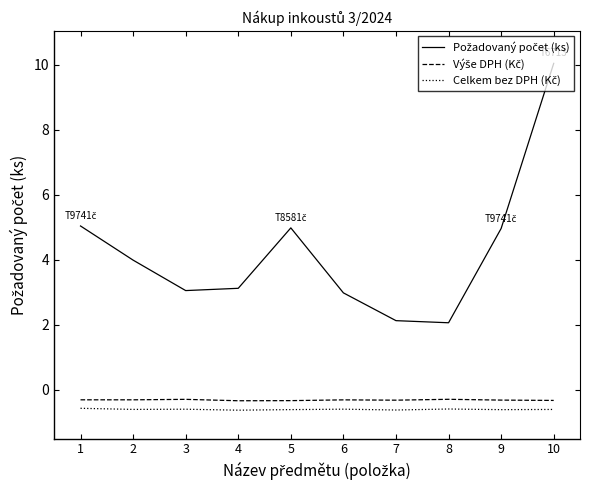

At which category does the chart reach its peak across all series?

10